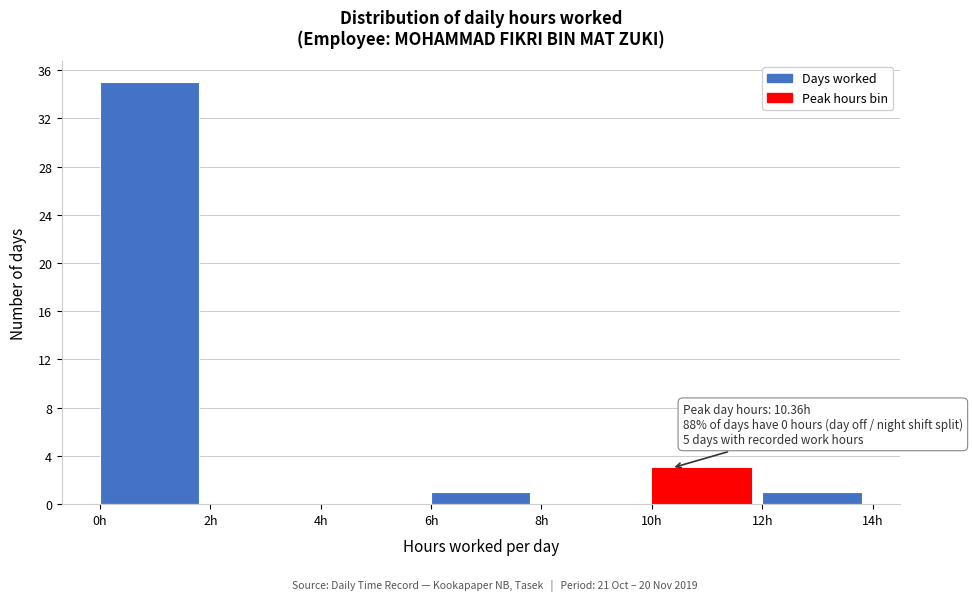

Over which range of the x-axis is the bar tallest?

0 to 2